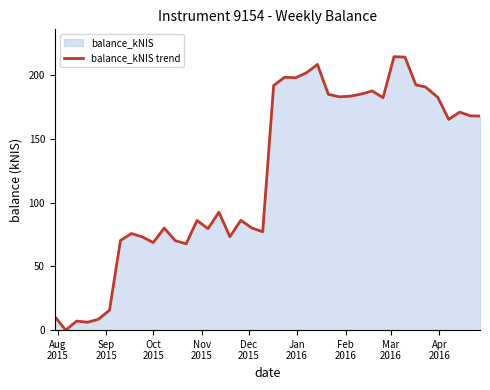

What is the greatest value displayed?

214.3